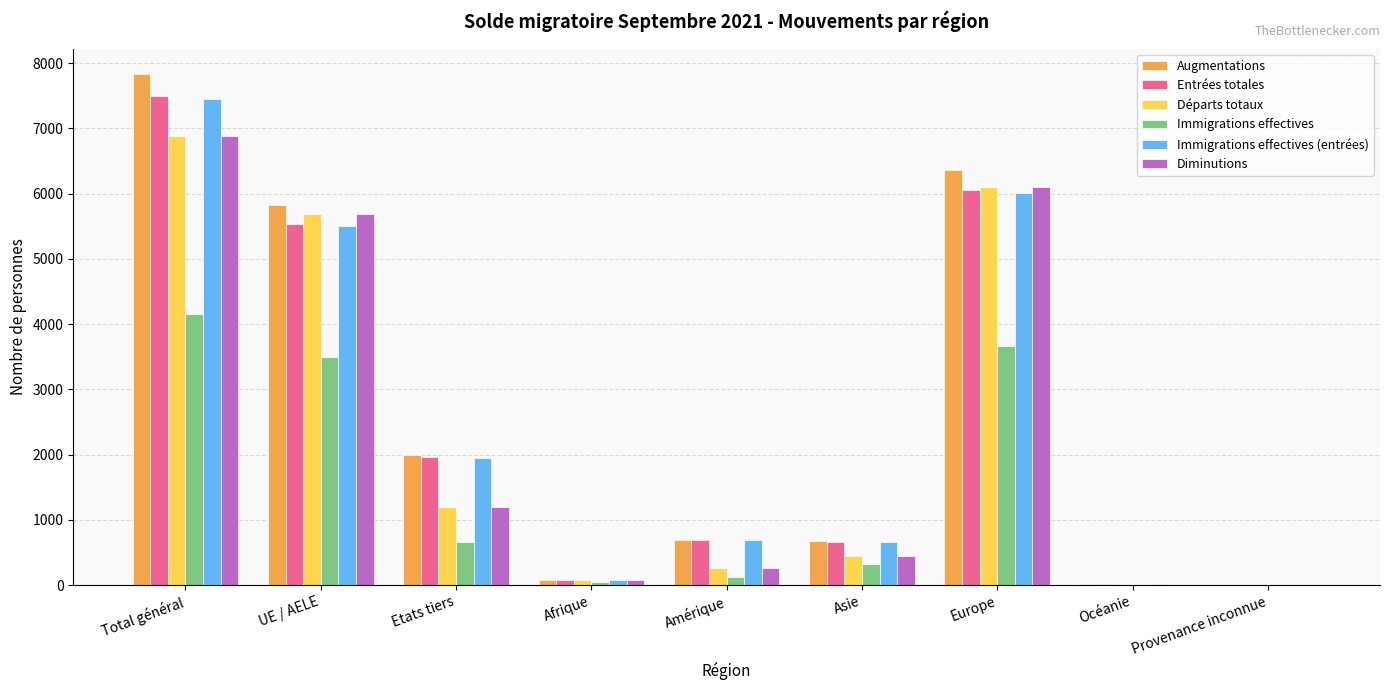

What is the maximum value shown in the chart?

7832